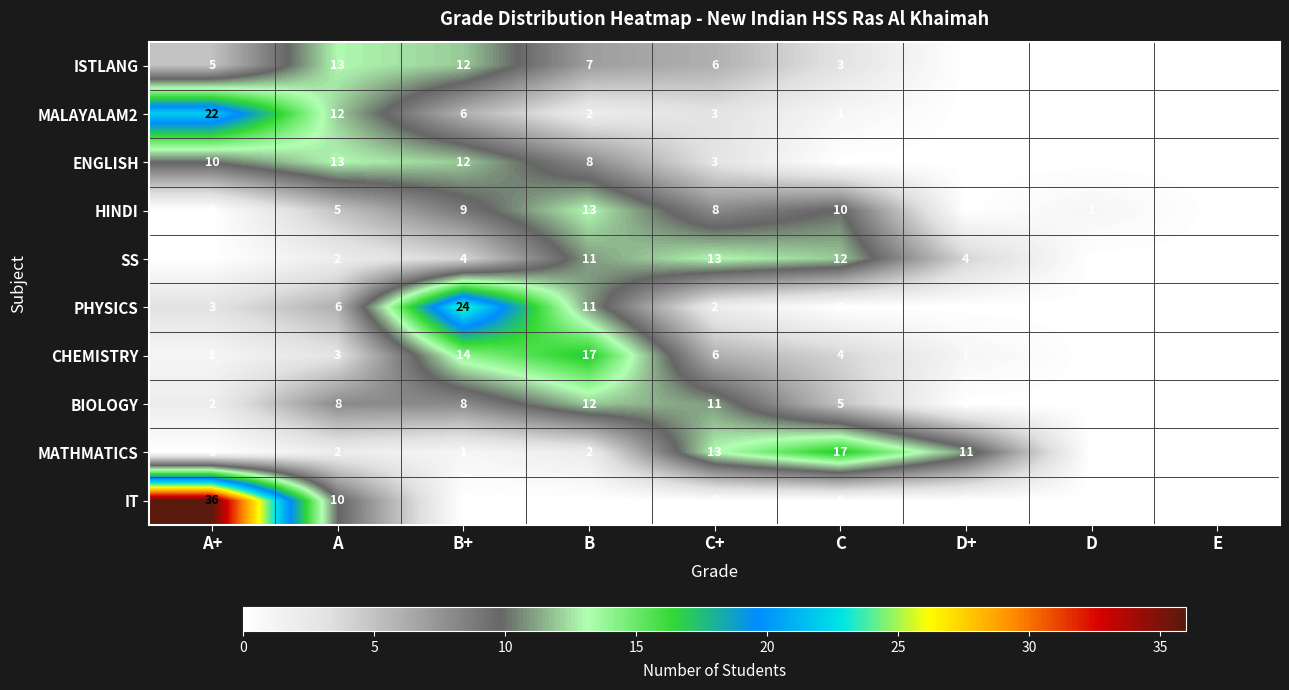

Which series has the largest range (max minus min)?

IT